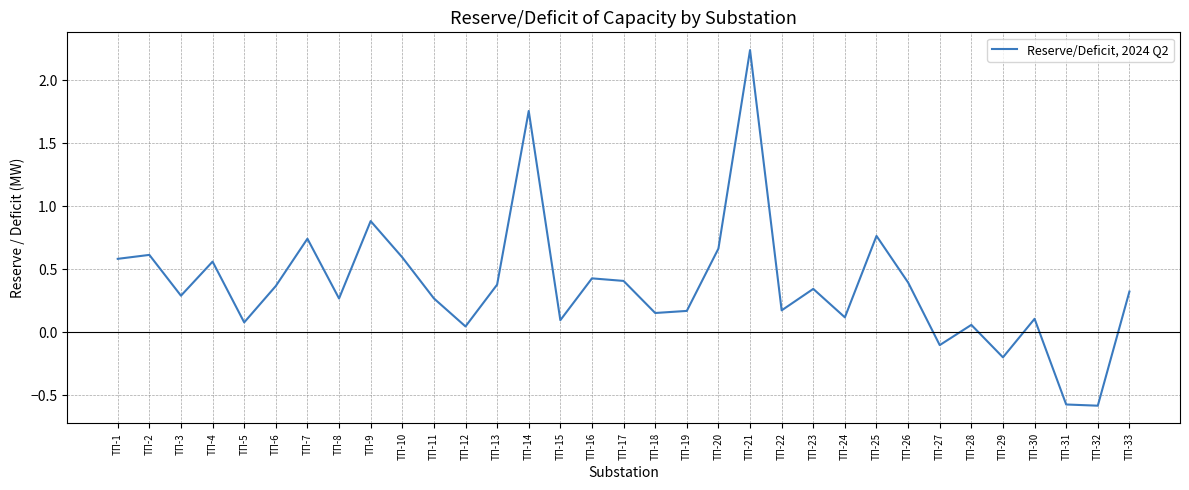

What is the approximate value at ТП-32?

-0.6